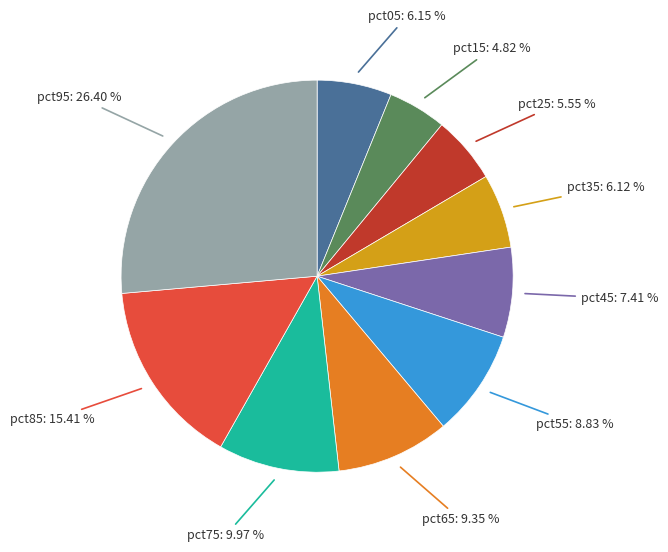

Does any single category account for the majority?

No